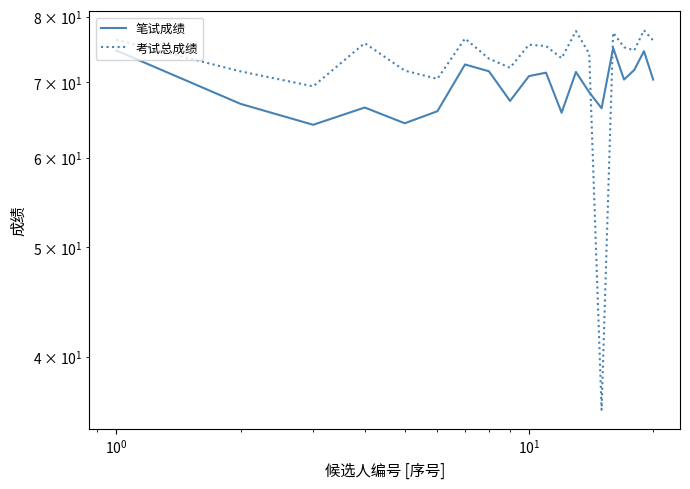

How many data points does each series have?

20